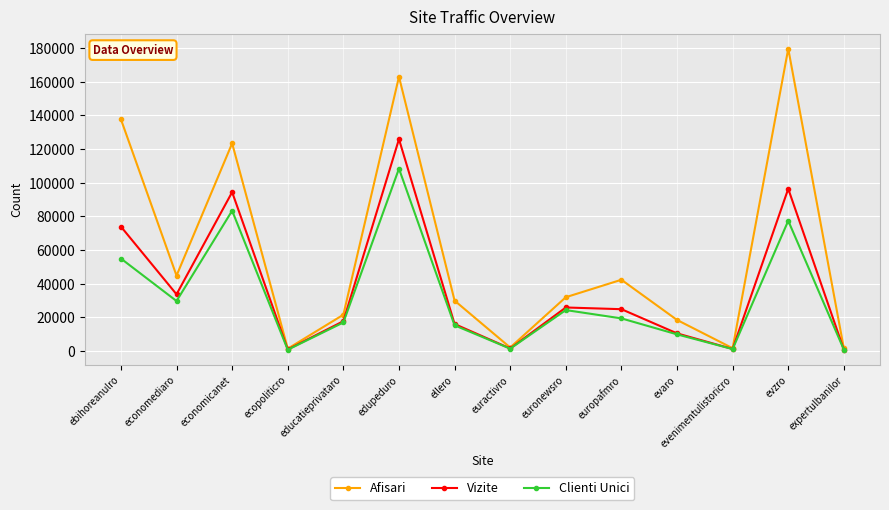

What is the total value across all series at expertulbanilor?

3400